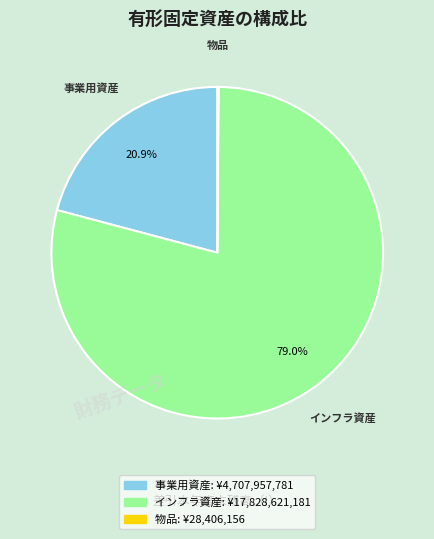

Combined, do インフラ資産 and 事業用資産 account for over 50%?

Yes